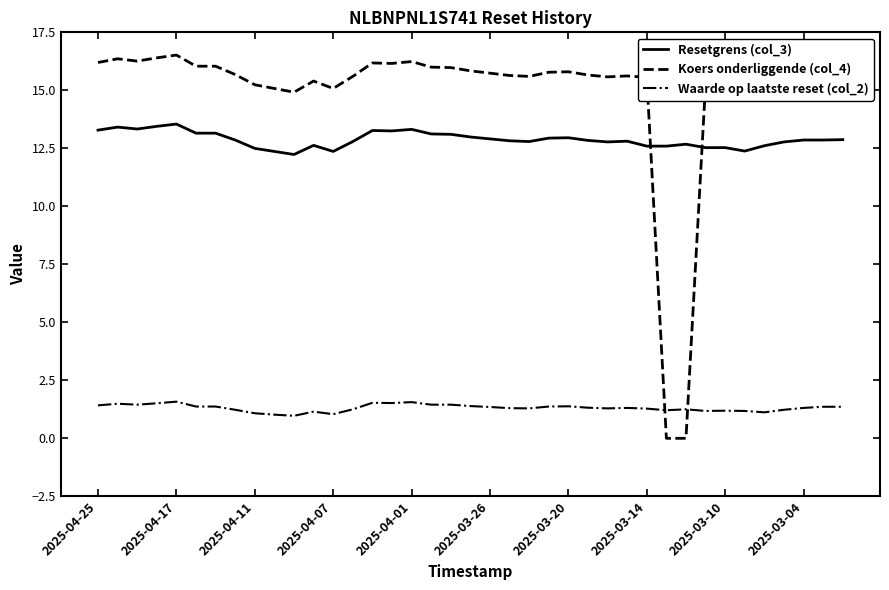

How many intersections are there between Koers onderliggende (col_4) and Waarde op laatste reset (col_2)?

2